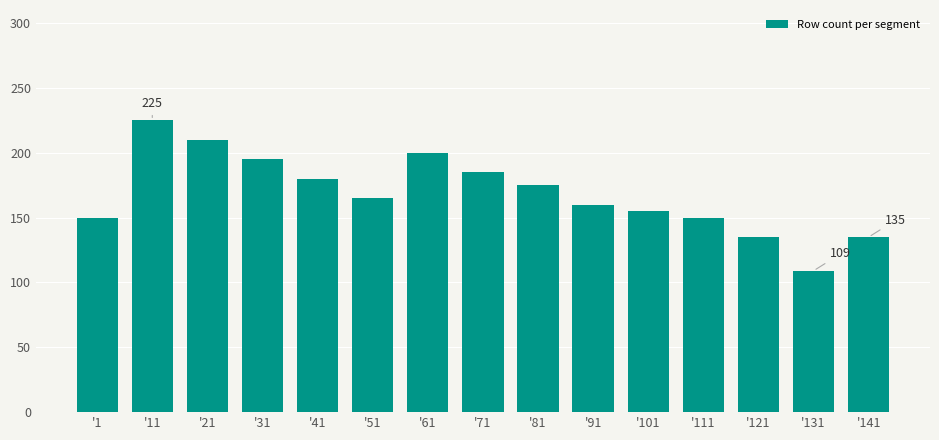

Reading left to right, list all the values displayed in this chart.

'1=150	'11=225	'21=210	'31=195	'41=180	'51=165	'61=200	'71=185	'81=175	'91=160	'101=155	'111=150	'121=135	'131=109	'141=135